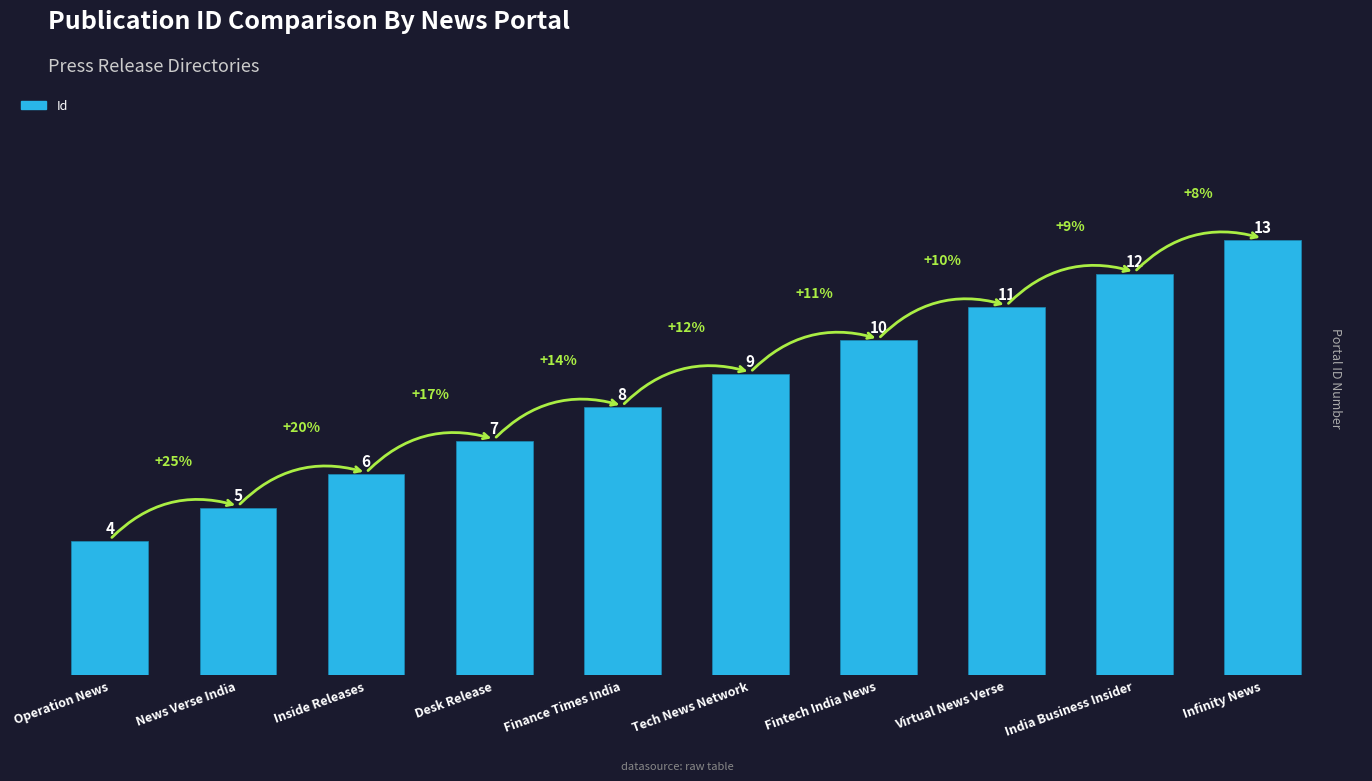

Does the chart contain any negative values?

No